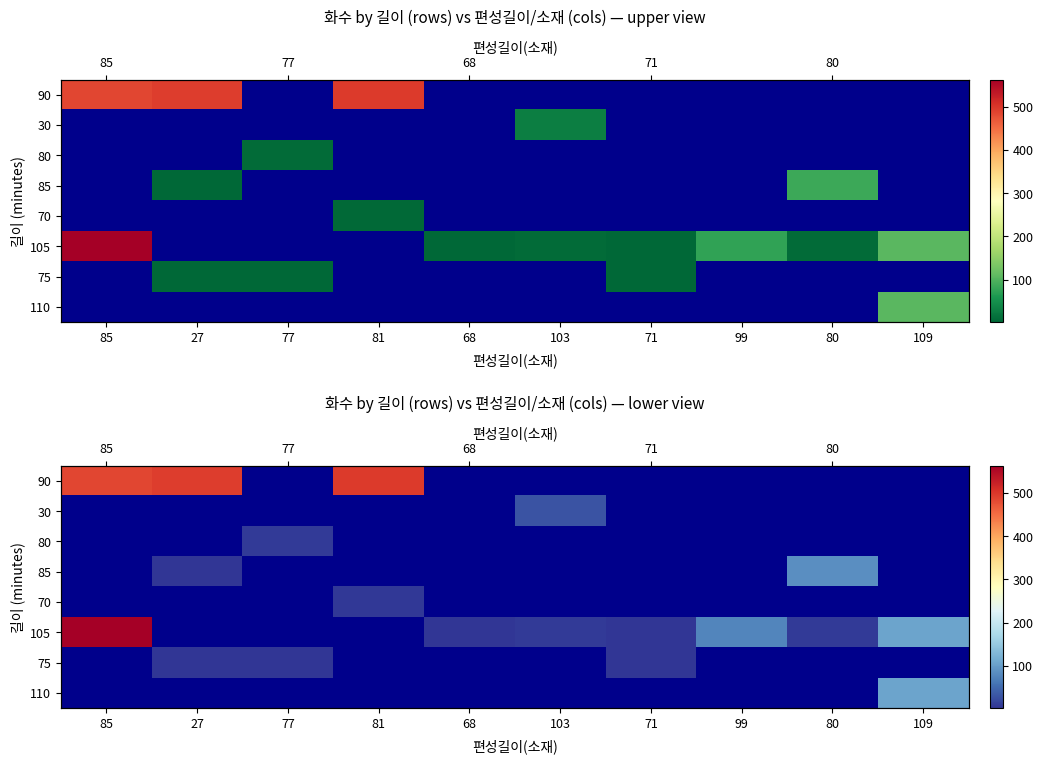

Between 71 and 27, which is larger?

27